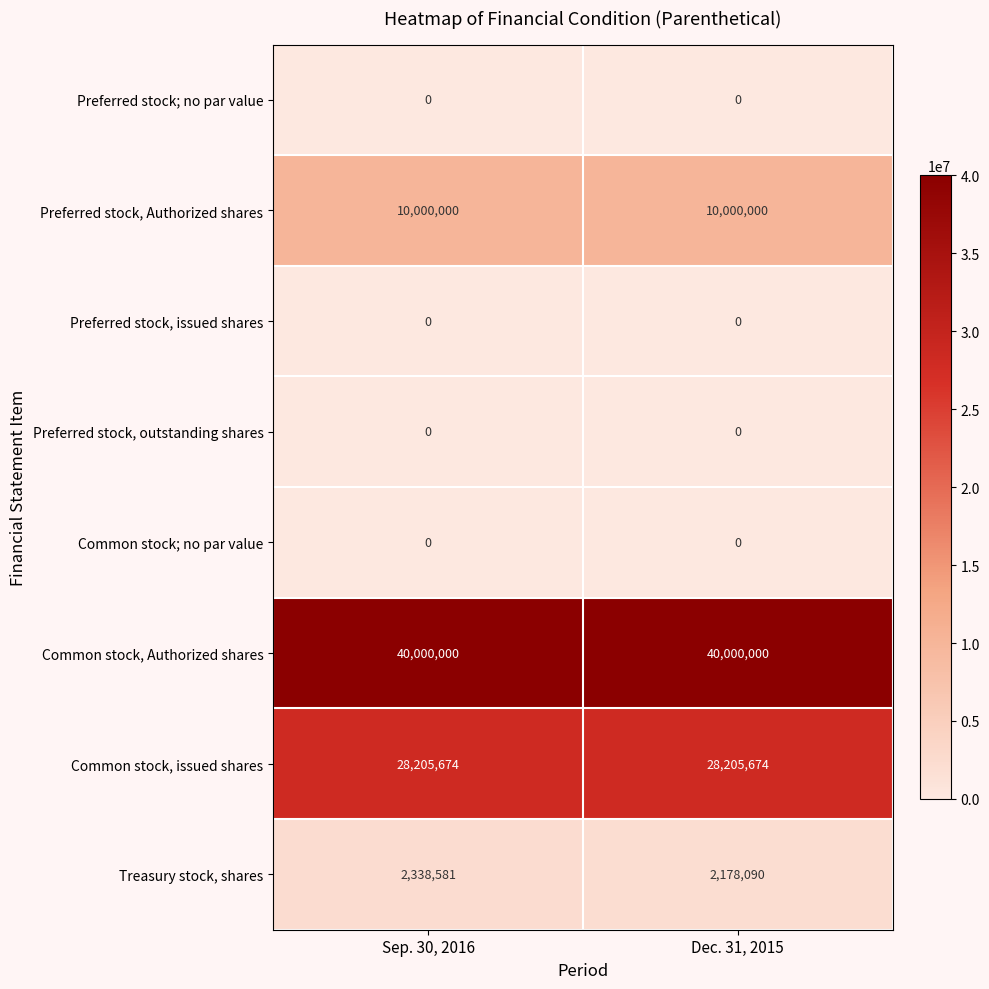

At which category is the sum across all series the highest?

Sep. 30, 2016